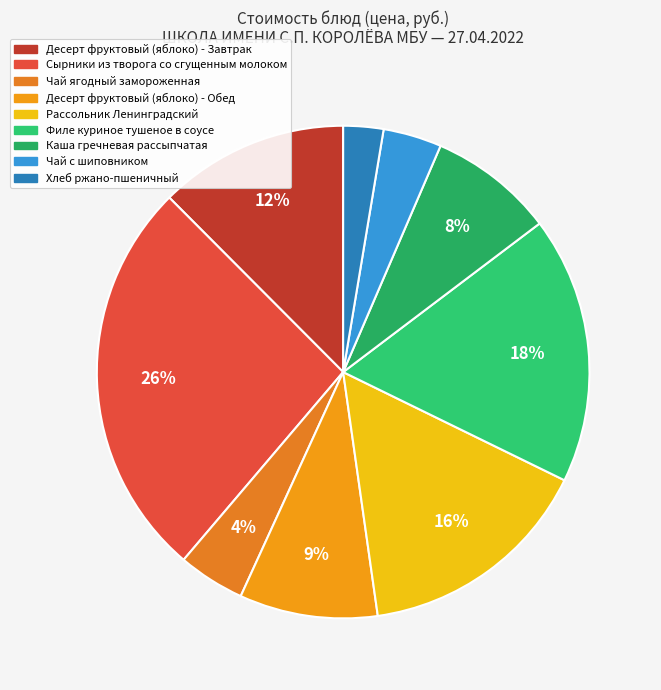

Combined, what portion of the pie is Хлеб ржано-пшеничный and Рассольник Ленинградский?

18.1%